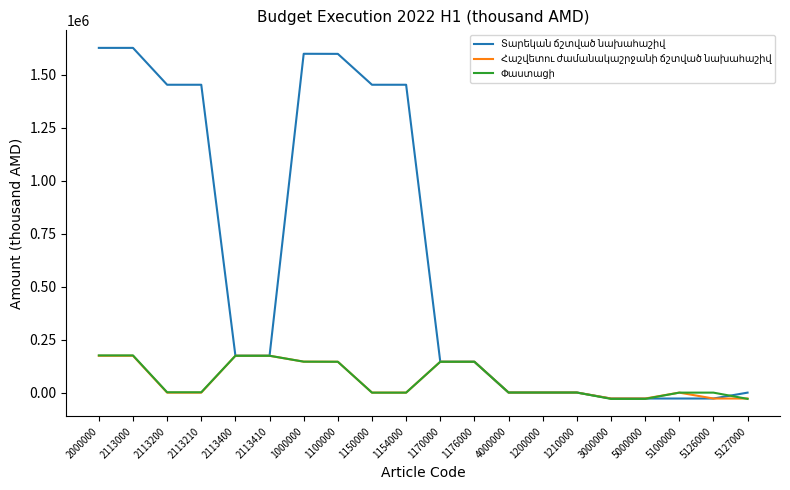

What is the spread (max minus min) of values at 5100000?

27814.6